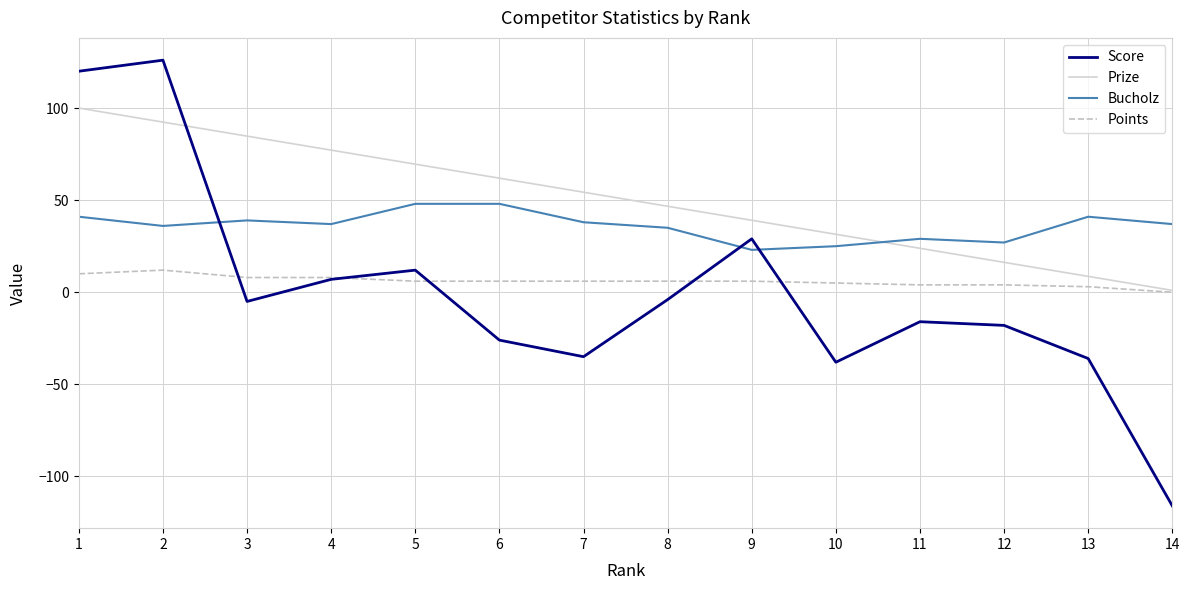

What is the total value across all series at 7?

63.3